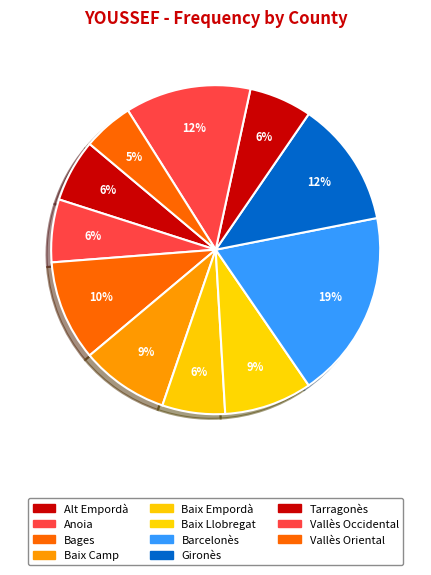

Is it true that Anoia is 20% of the pie?

False